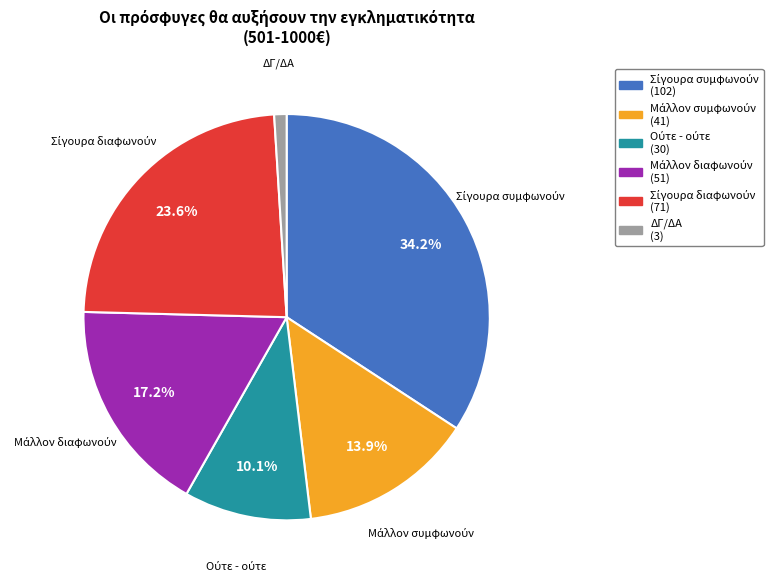

Which slice is the smallest?

ΔΓ/ΔΑ